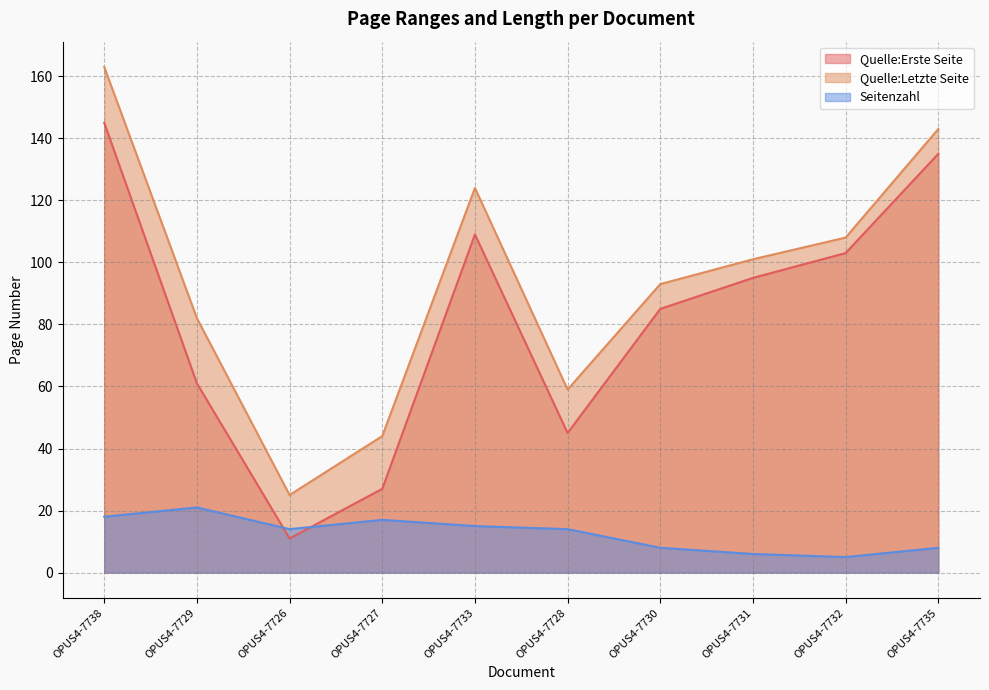

In Seitenzahl, how many points are higher than both neighbors (excluding endpoints)?

2